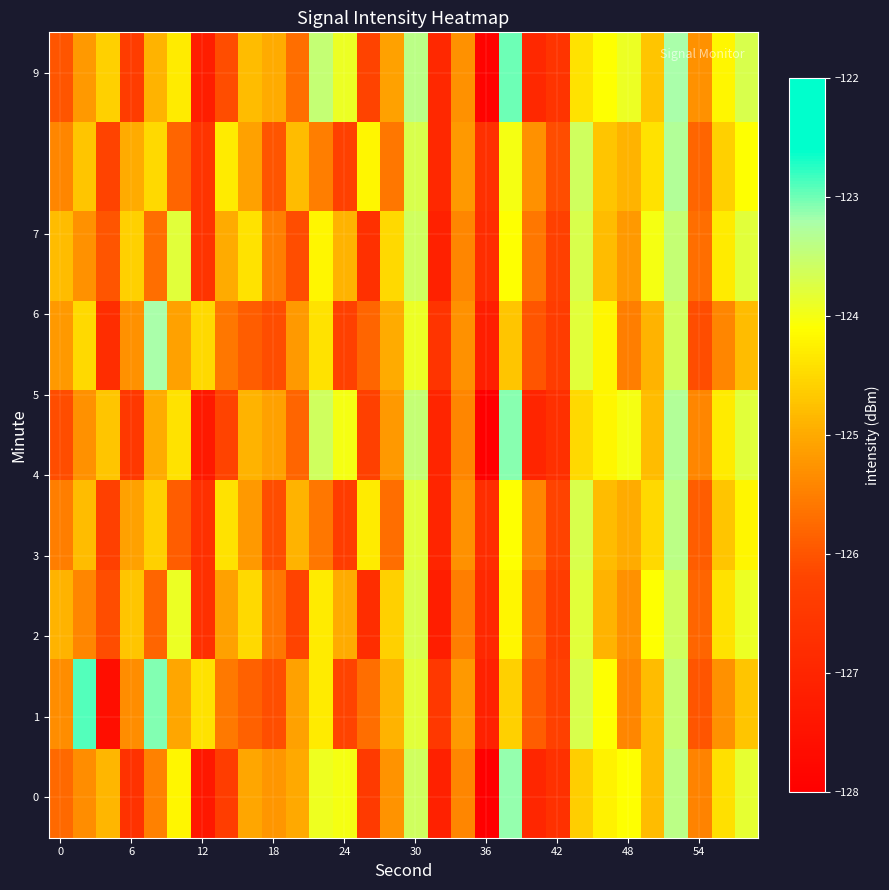

How many categories are shown in the chart?

30